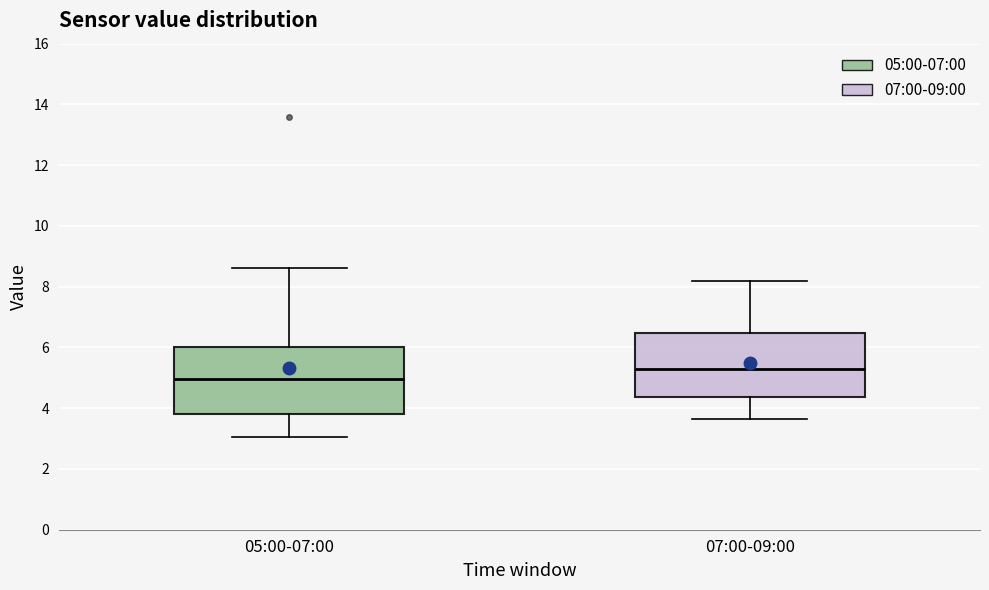

Reading left to right, transcribe this box plot: for each box, give where its median line is, the range the box spans, and where its two whiskers end, as read against the y-axis. The values are not printed on the chart, so give them approximately, as read against the axis.

05:00-07:00: median 5.0, box 3.8 to 6.0, whiskers 3.0 to 8.6
07:00-09:00: median 5.4, box 4.4 to 6.4, whiskers 3.6 to 8.2